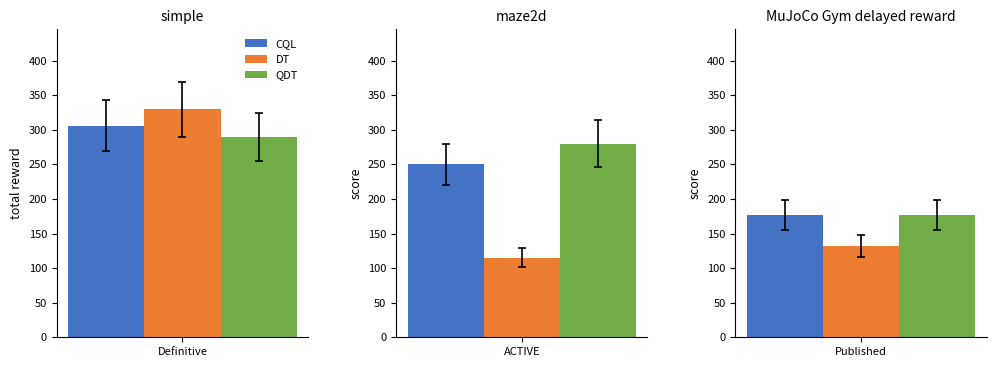

The DT series shows 38 at ACTIVE. True or false?

False